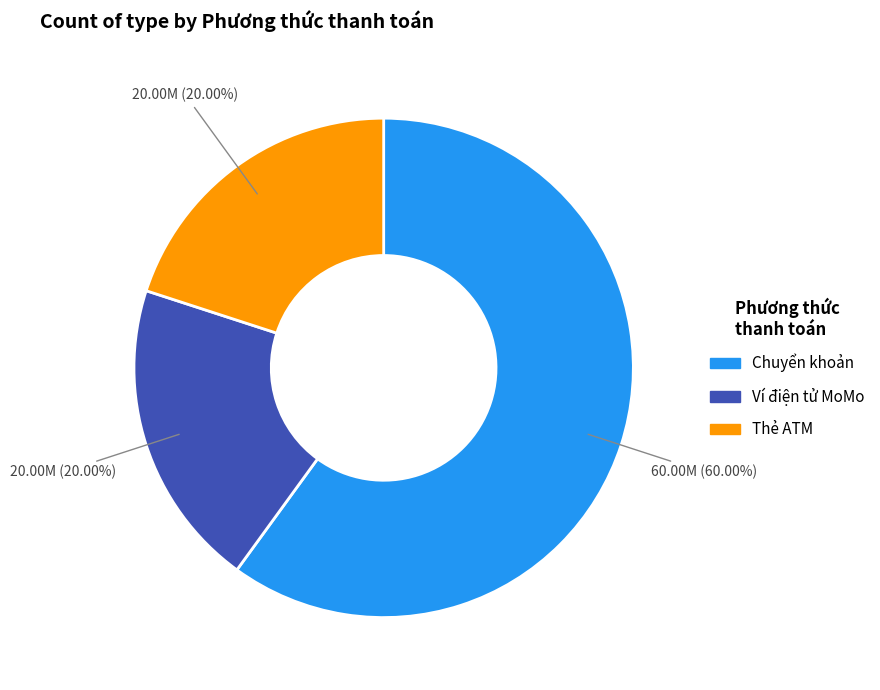

How many slices are in this pie chart?

3